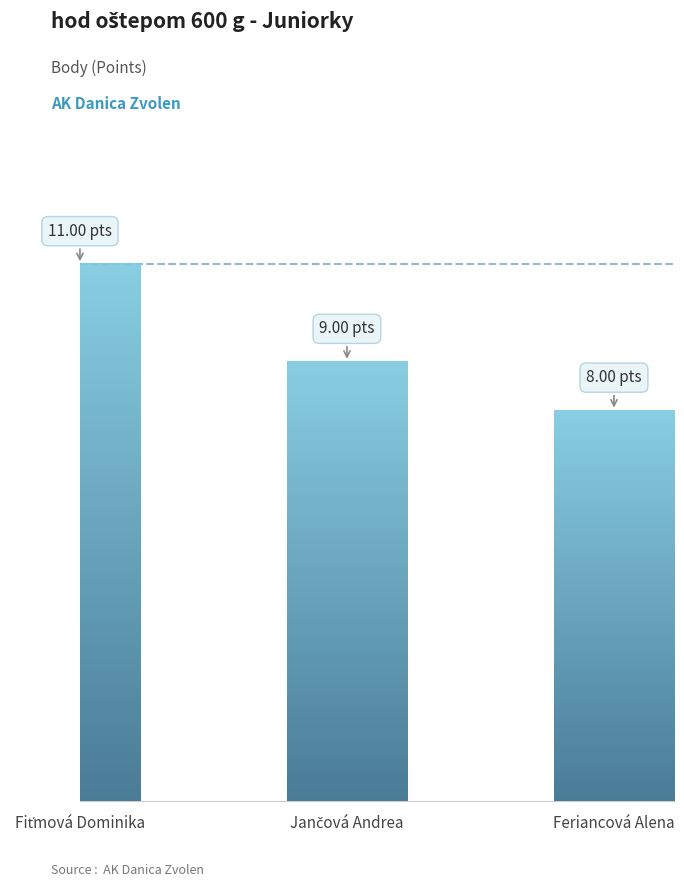

What is the difference between the second highest and minimum values?

1